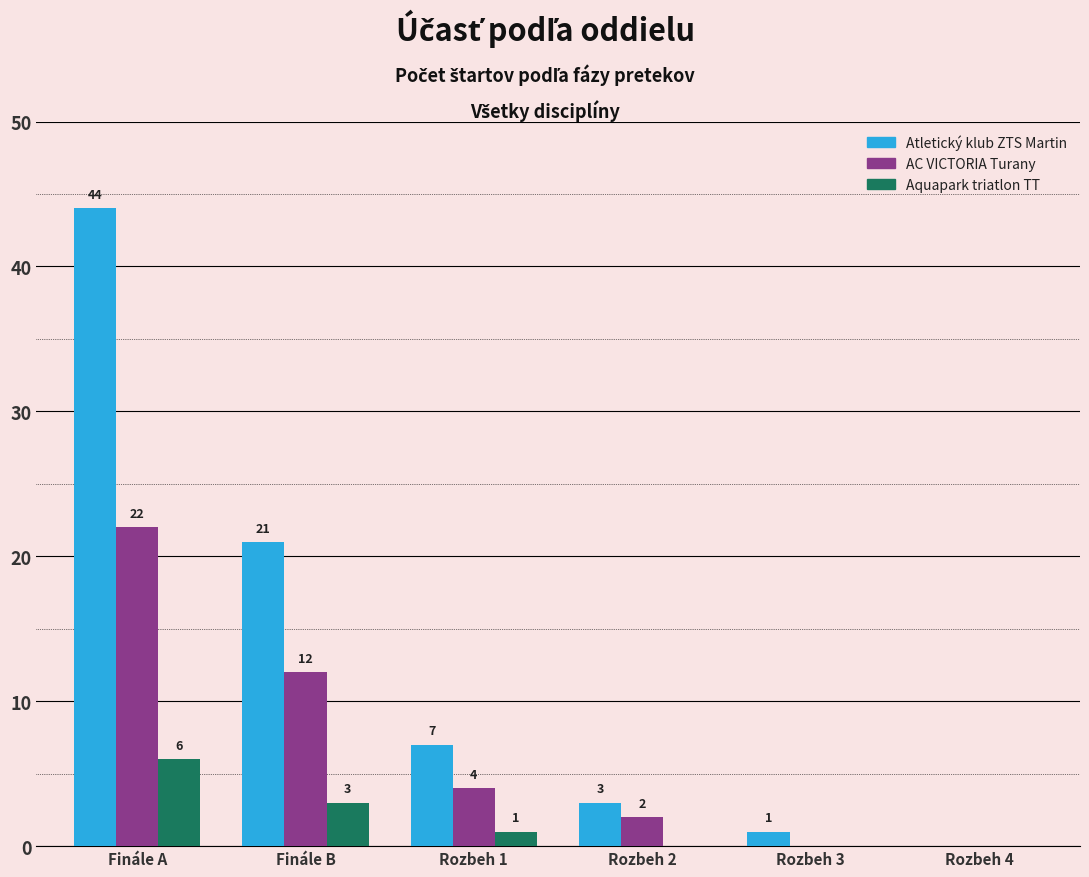

At which category is the sum across all series the highest?

Finále A